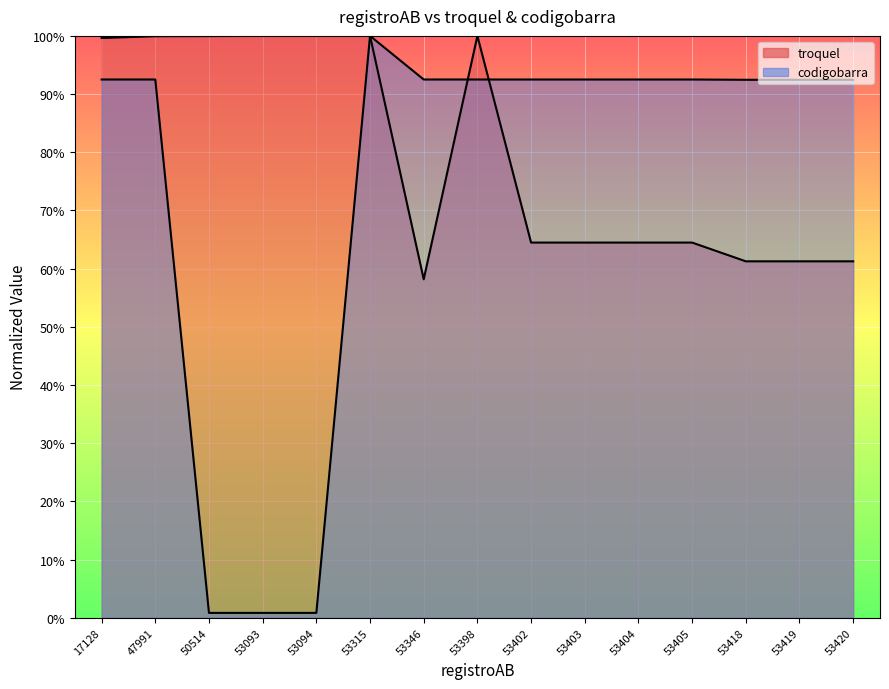

What is the total value across all series at 53404?

1.6